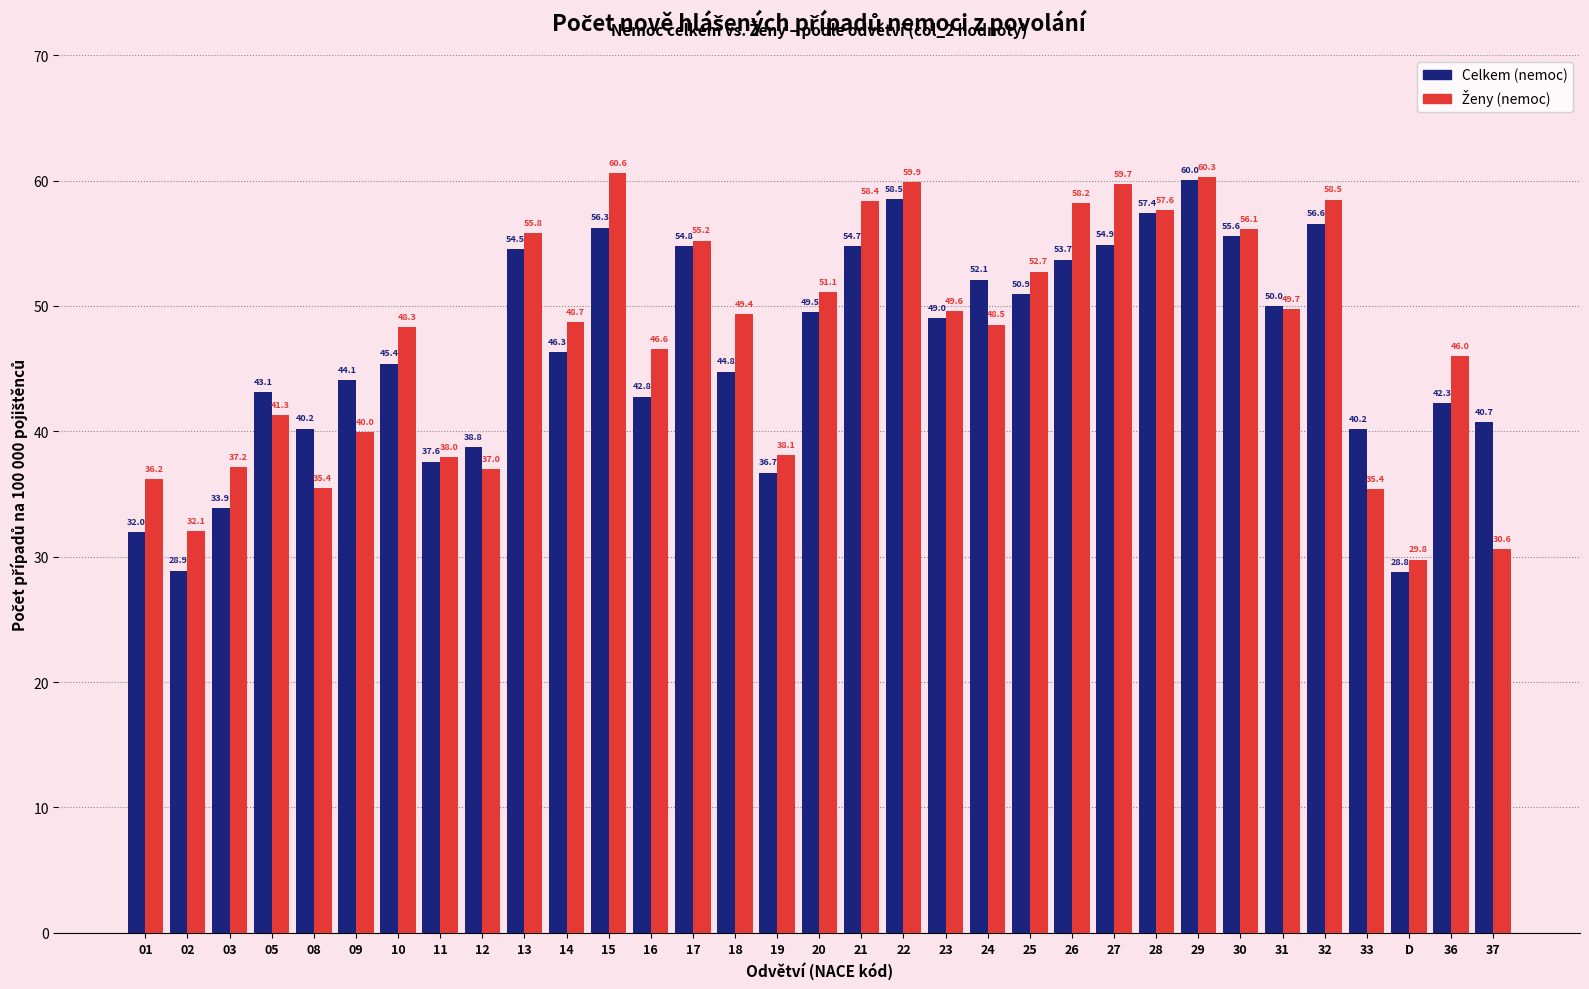

Where does the Celkem (nemoc) series first go above 46?

13